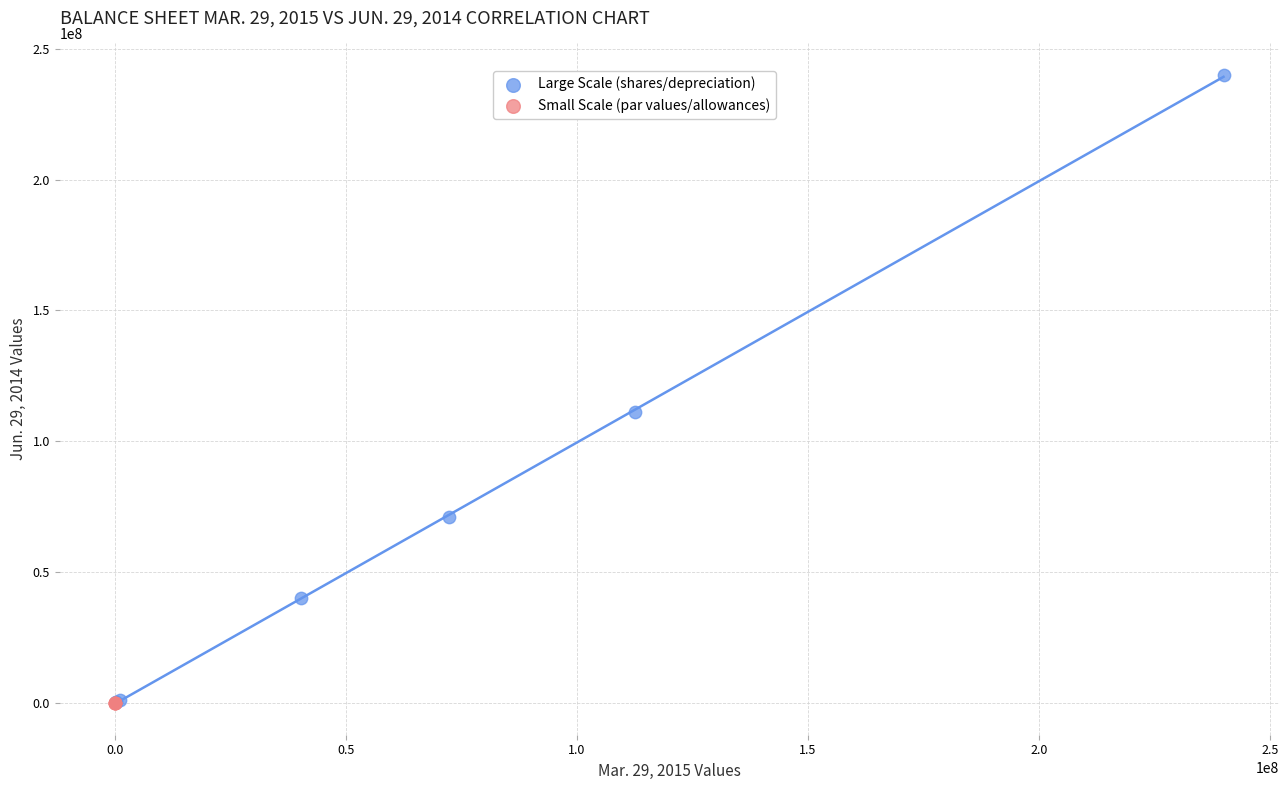

Which series reaches the maximum Y coordinate?

Large Scale (shares/depreciation)